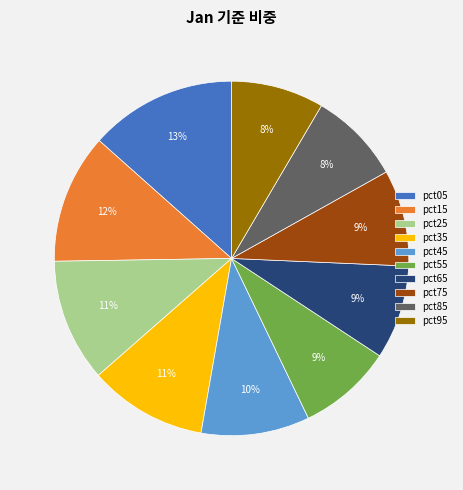

To the nearest percent, what portion does pct15 represent?

12%